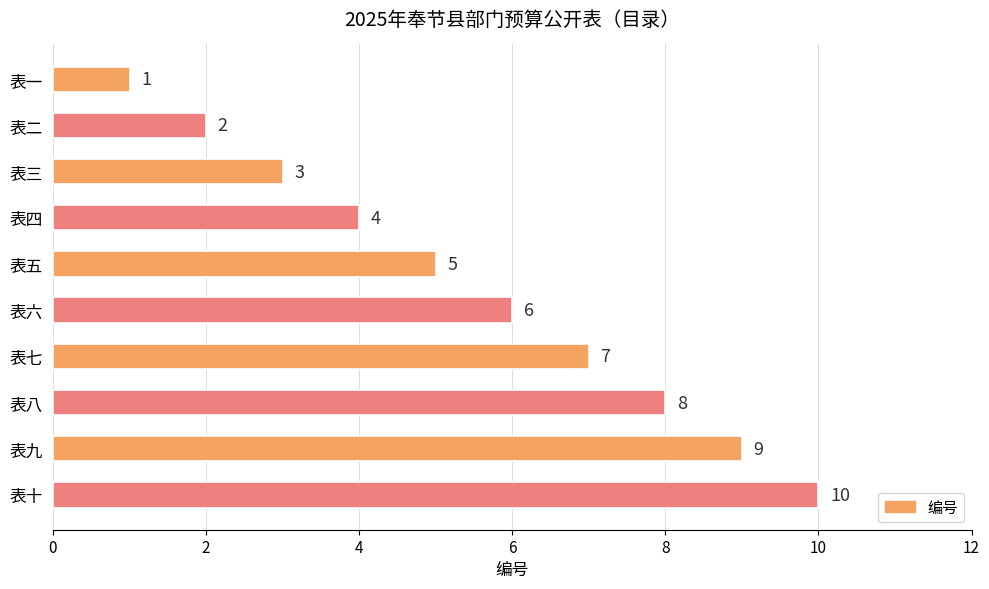

What is the label of the 9th bar from the bottom?

表二